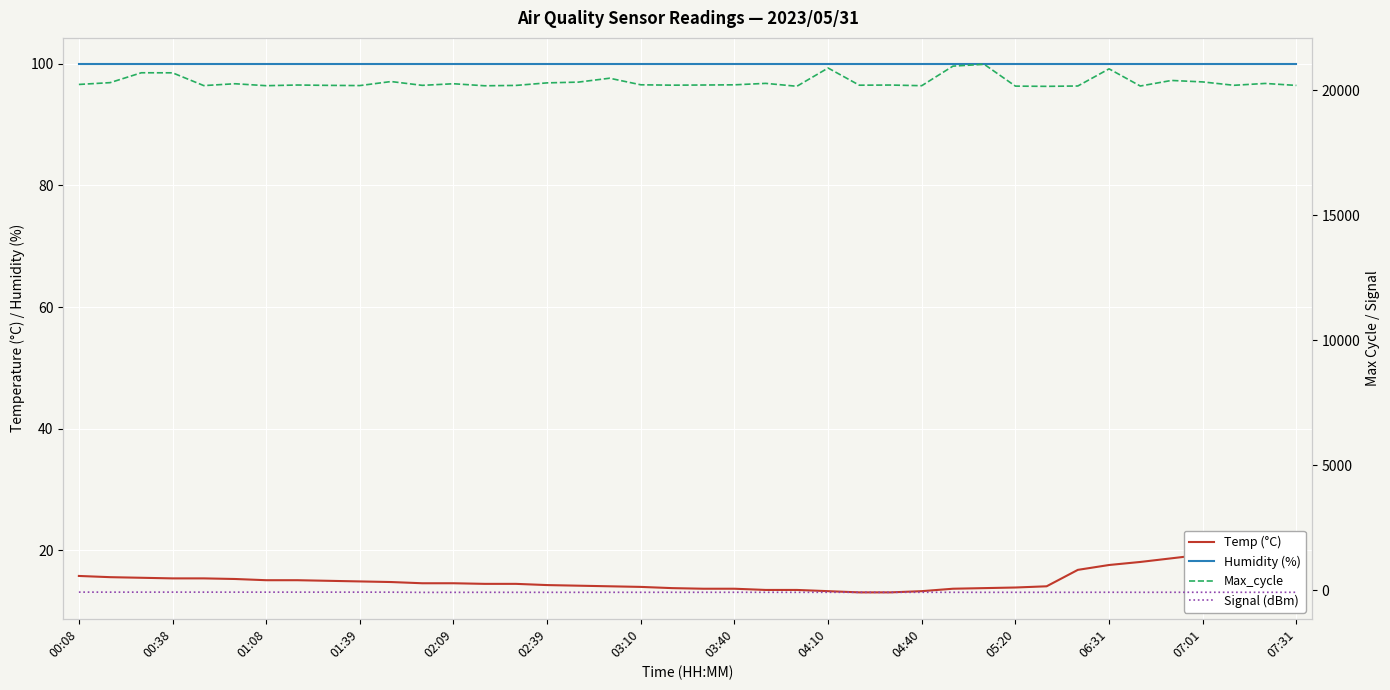

How many data points does each series have?

40